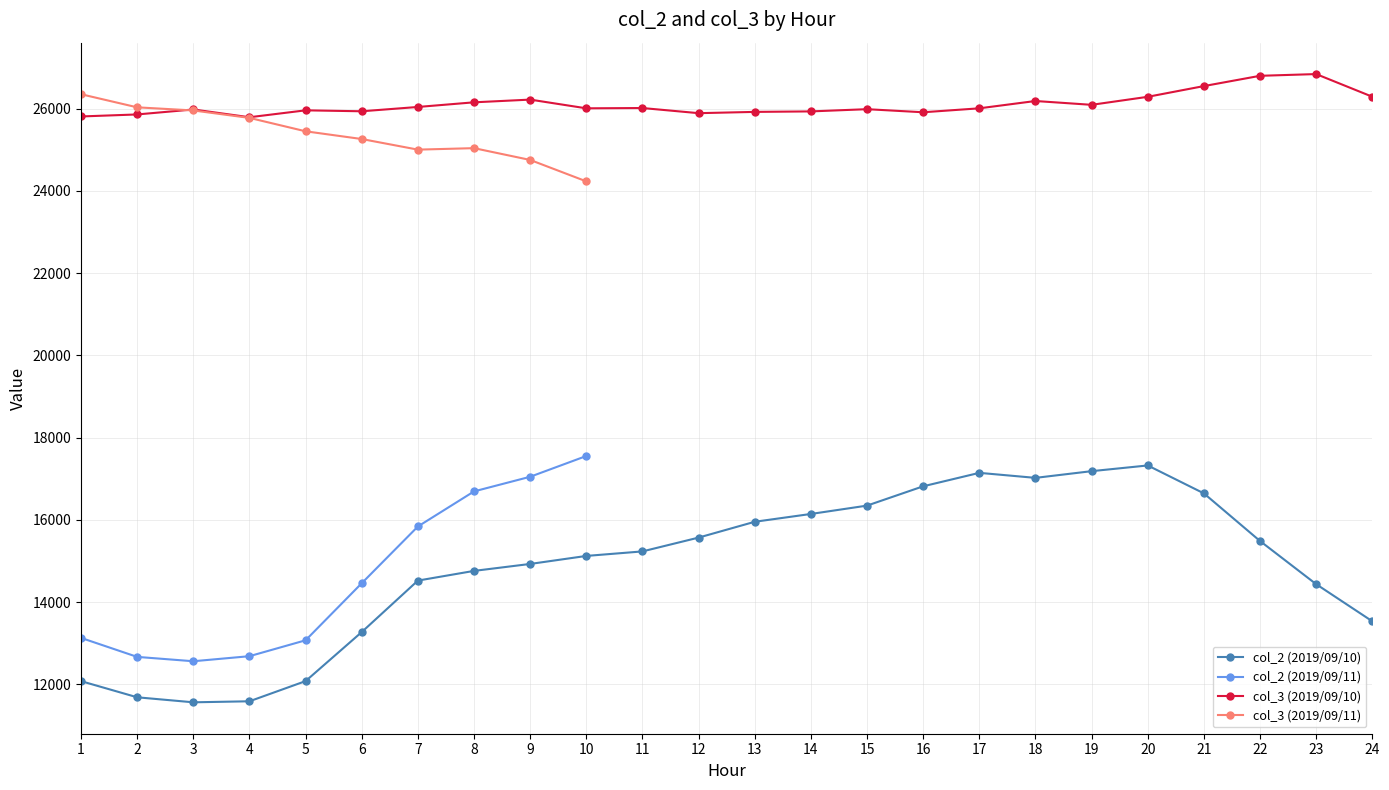

Is it true that col_2 equals 5692 at 25?

False